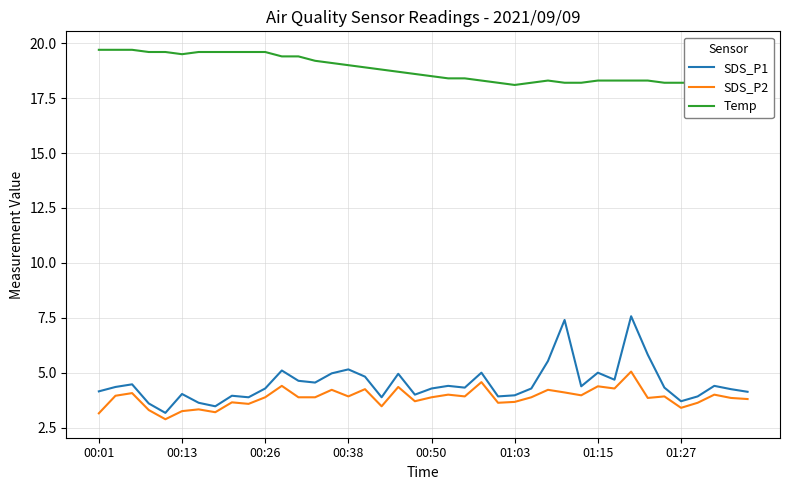

What is the smallest value displayed?

2.9